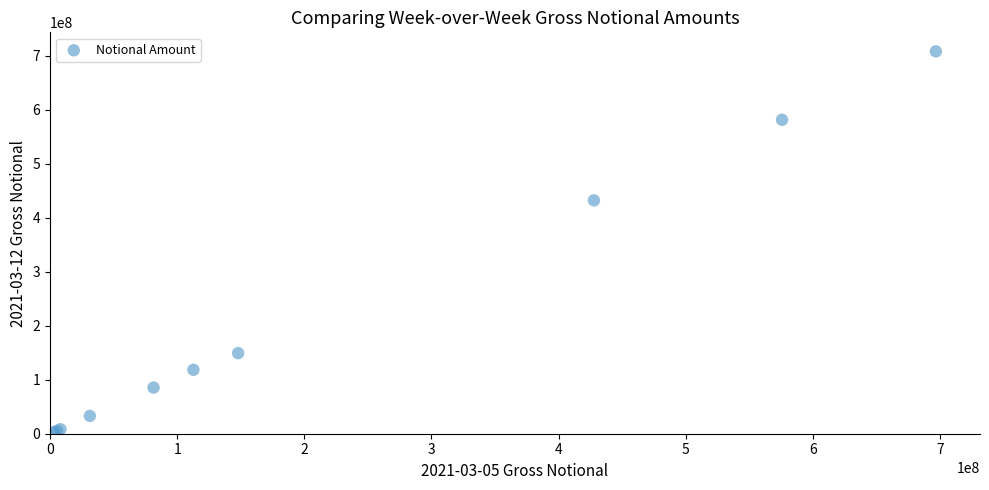

What Y value in the scatter plot is closest to 355649654?

432424832